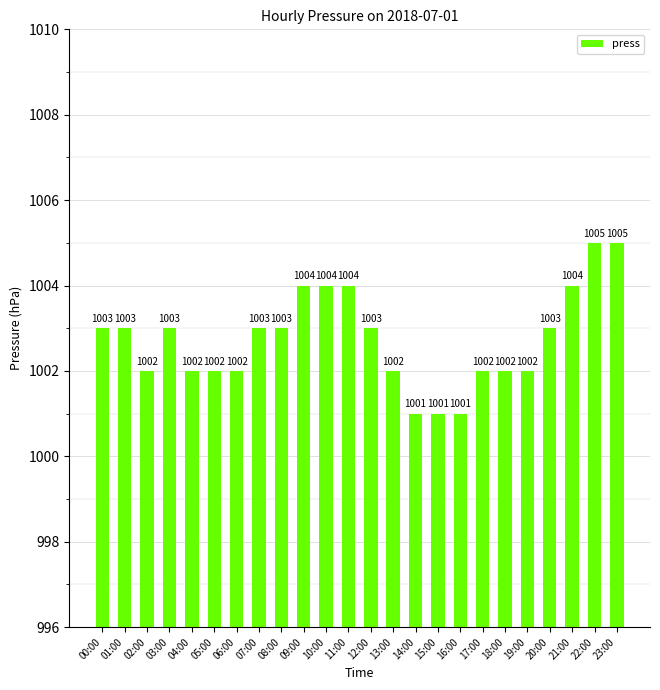

What is the minimum value shown in the chart?

1001